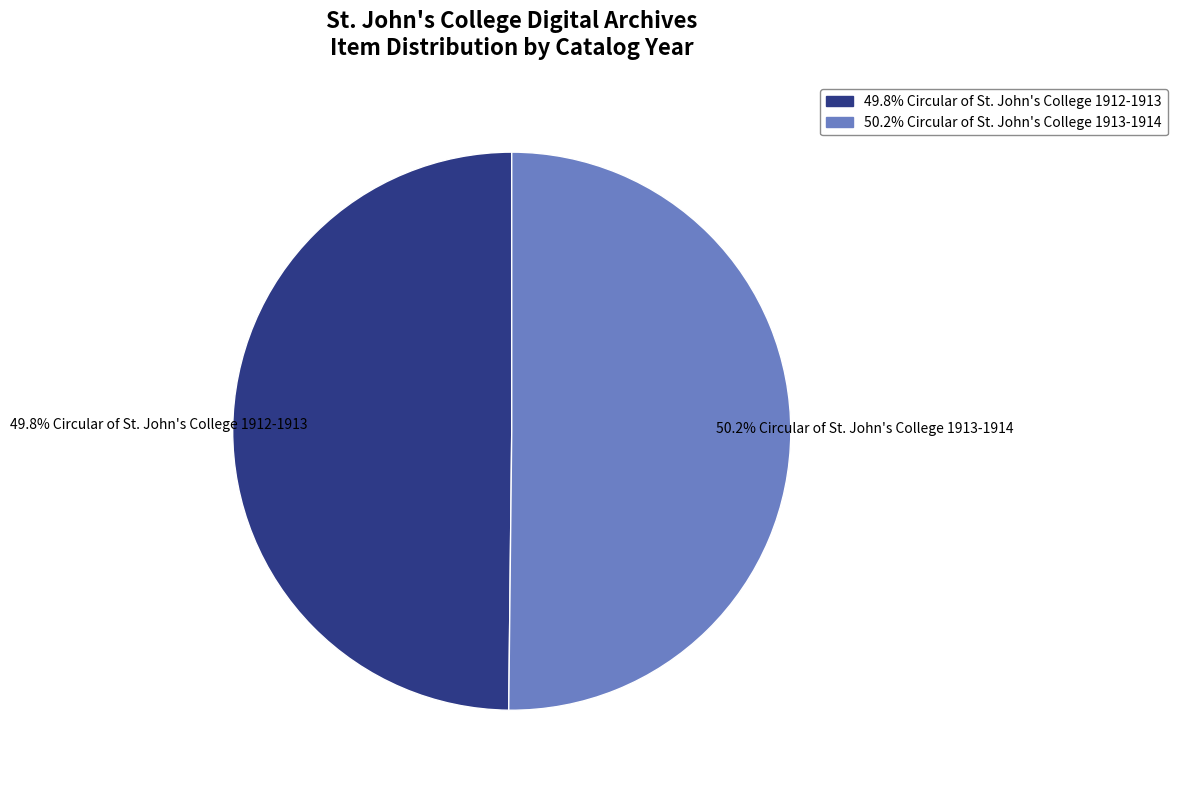

Is there any slice that represents more than half of the pie?

Yes